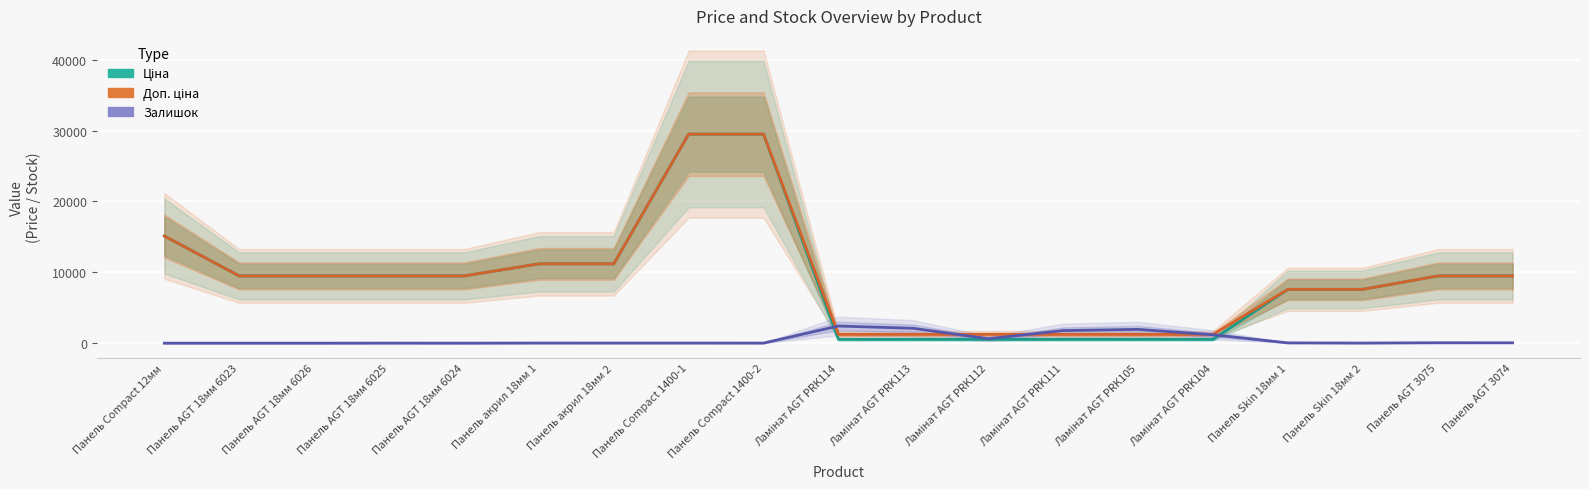

Read the Ціна value at Панель Compact 1400-2.

29491.5